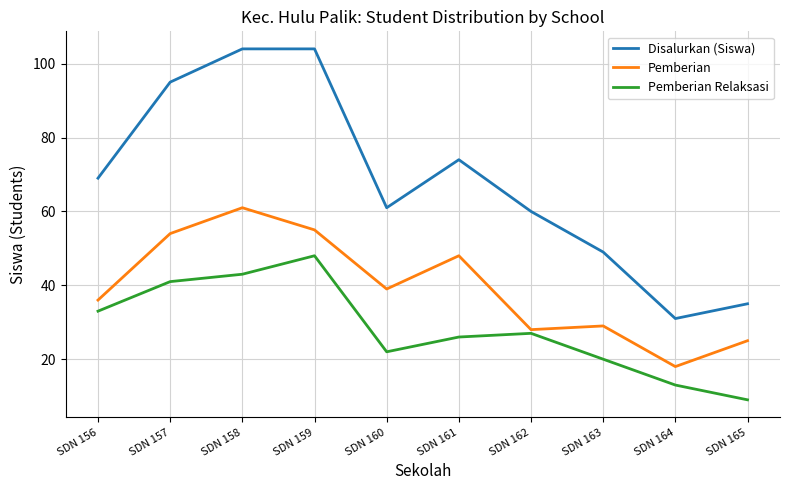

How many interior local valleys does the Pemberian Relaksasi series have?

1